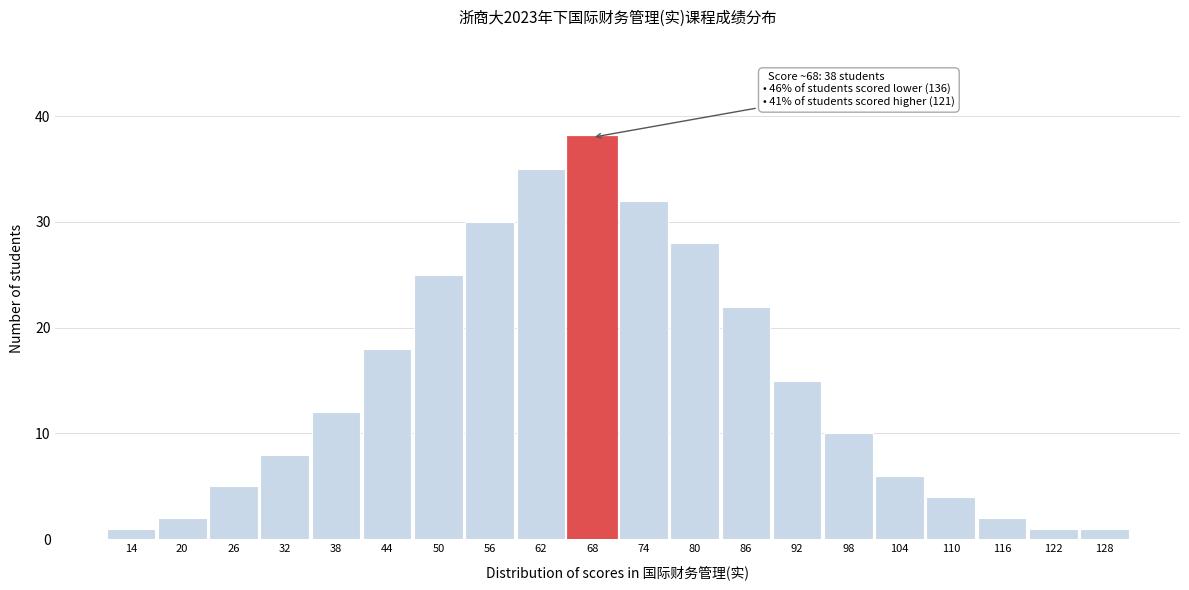

Reading right to left, list all the values displayed in this chart.

1	1	2	4	6	10	15	22	28	32	38	35	30	25	18	12	8	5	2	1